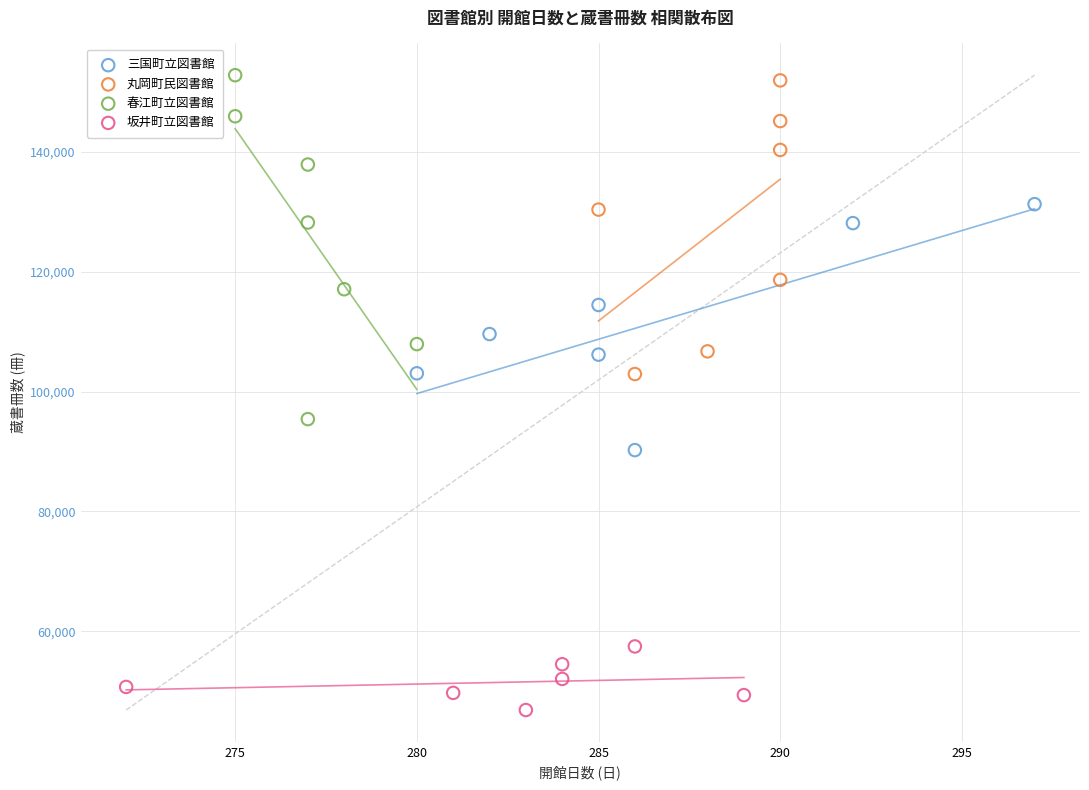

Which series contains the lowest Y value?

坂井町立図書館